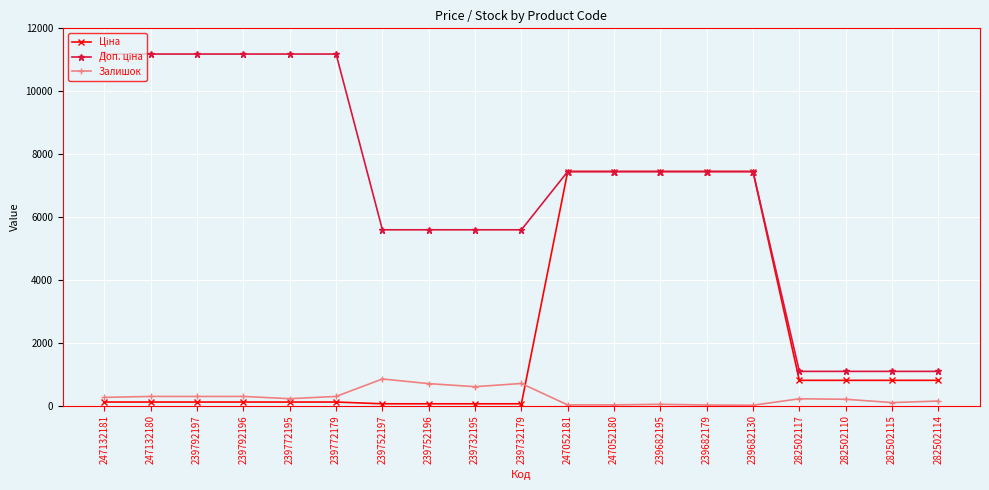

Is it true that Залишок equals 95.0 at 282502115?

True